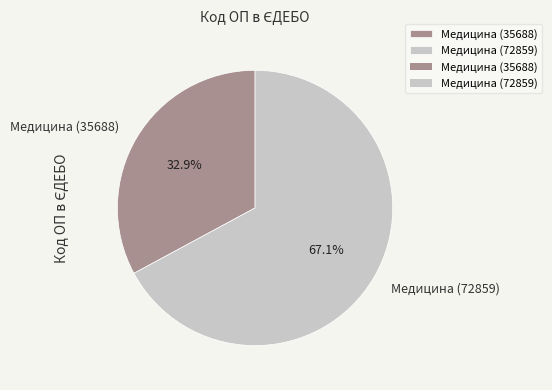

To the nearest percent, what portion does Медицина (72859) represent?

67%